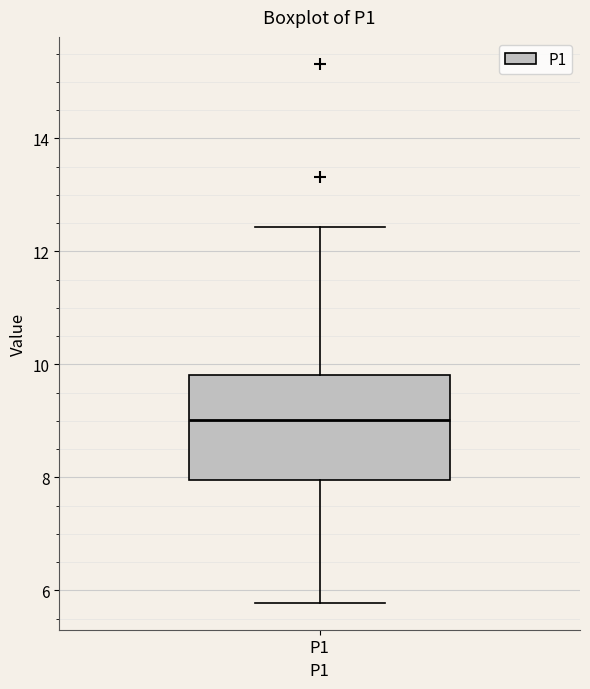

Where does the lower whisker of the box for P1 end on the y-axis? The values are not printed on the chart, so give them approximately, as read against the axis.

5.8